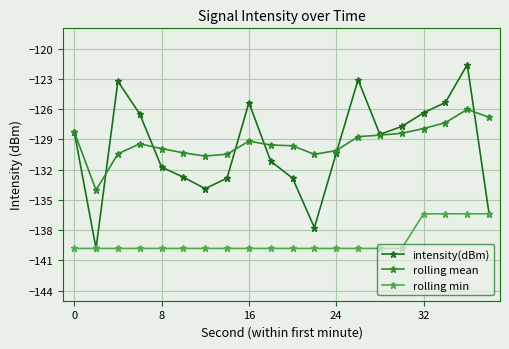

True or false: rolling min and rolling mean intersect in this chart.

False